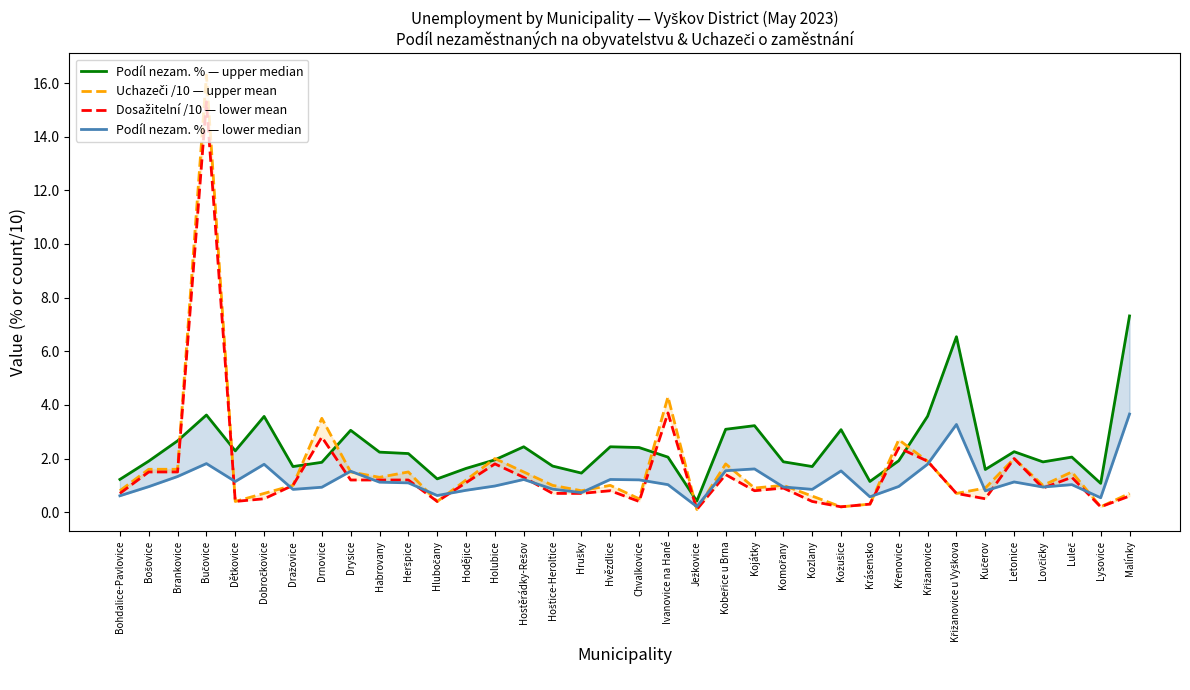

Which has a higher value, Drnovice or Ježkovice?

Drnovice